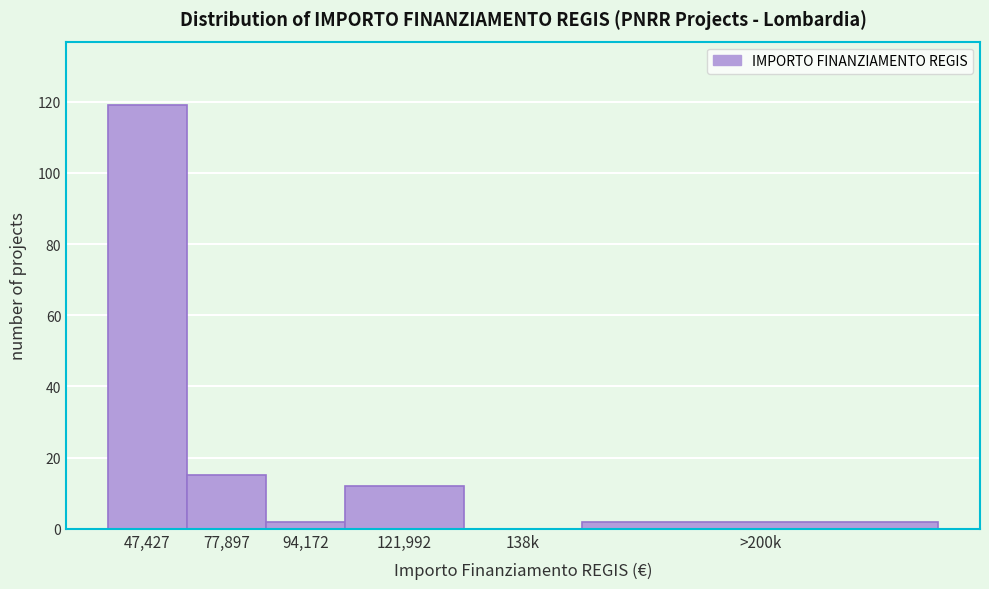

Reading left to right, transcribe all the data shown in this chart.

47,427=119	77,897=15	94,172=2	121,992=12	138k=0	>200k=2